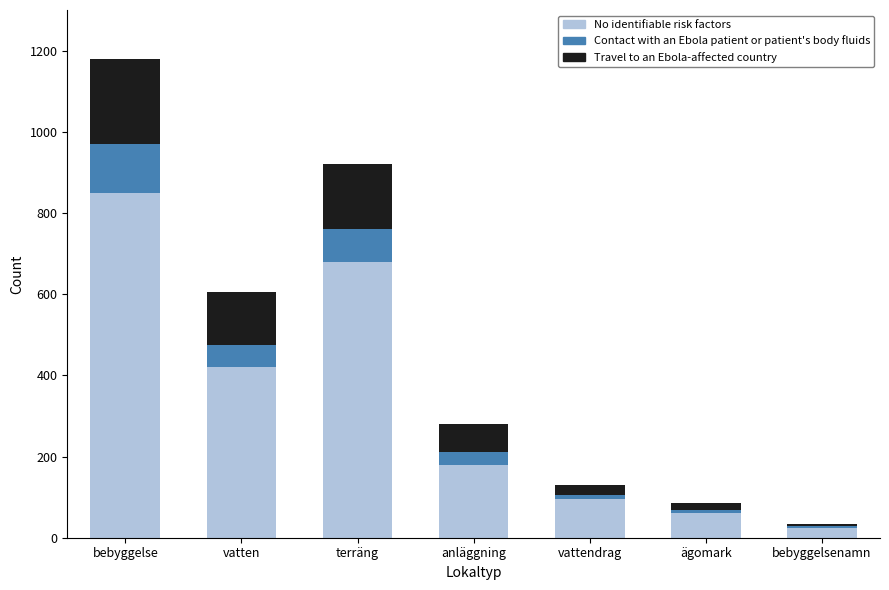

What is the total value across all series at terräng?

920